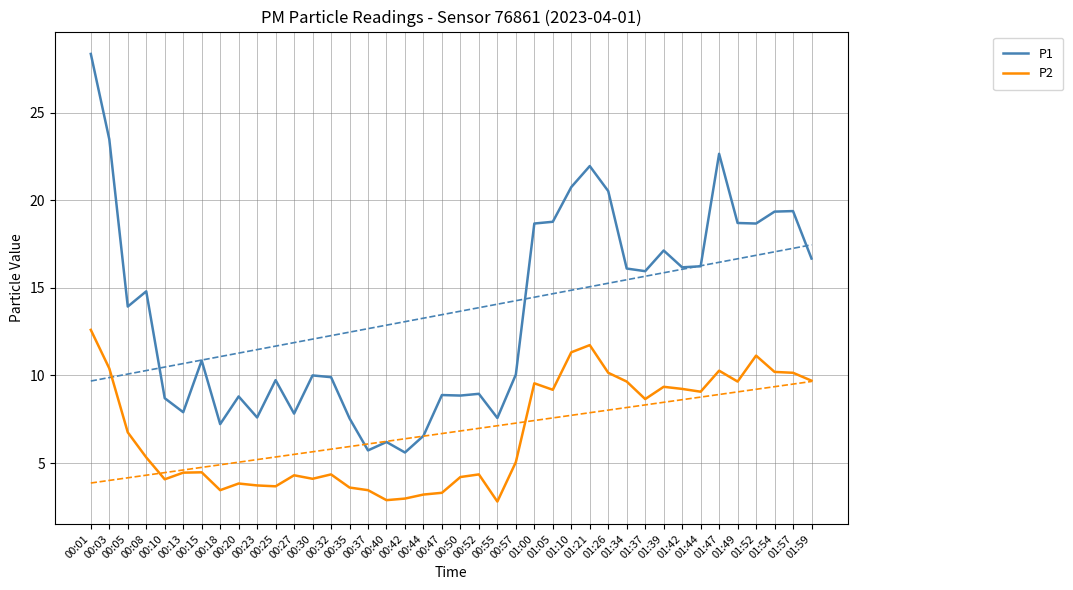

Is this an area chart (filled region under the line)?

No